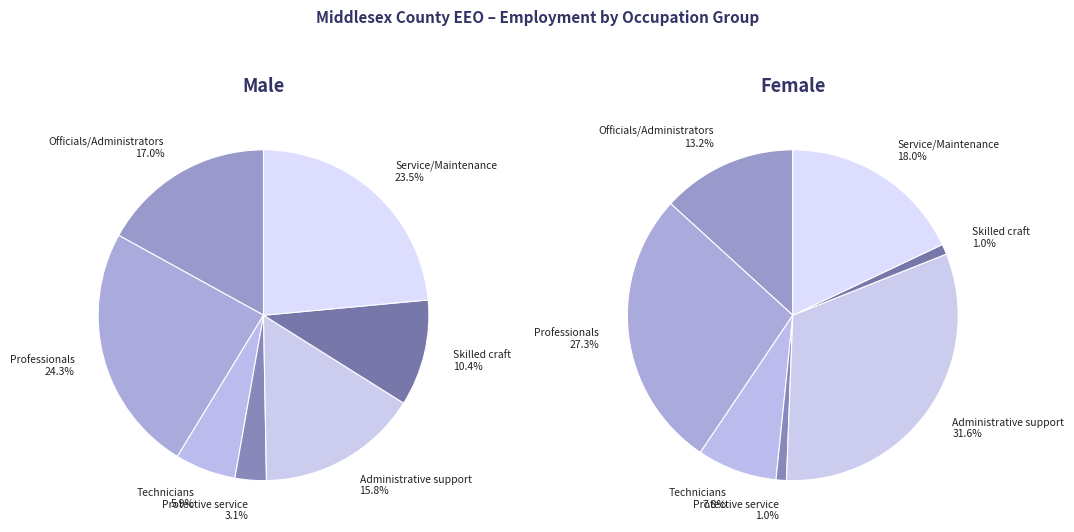

Between Officials/Administrators and Professionals, which is larger?

Professionals